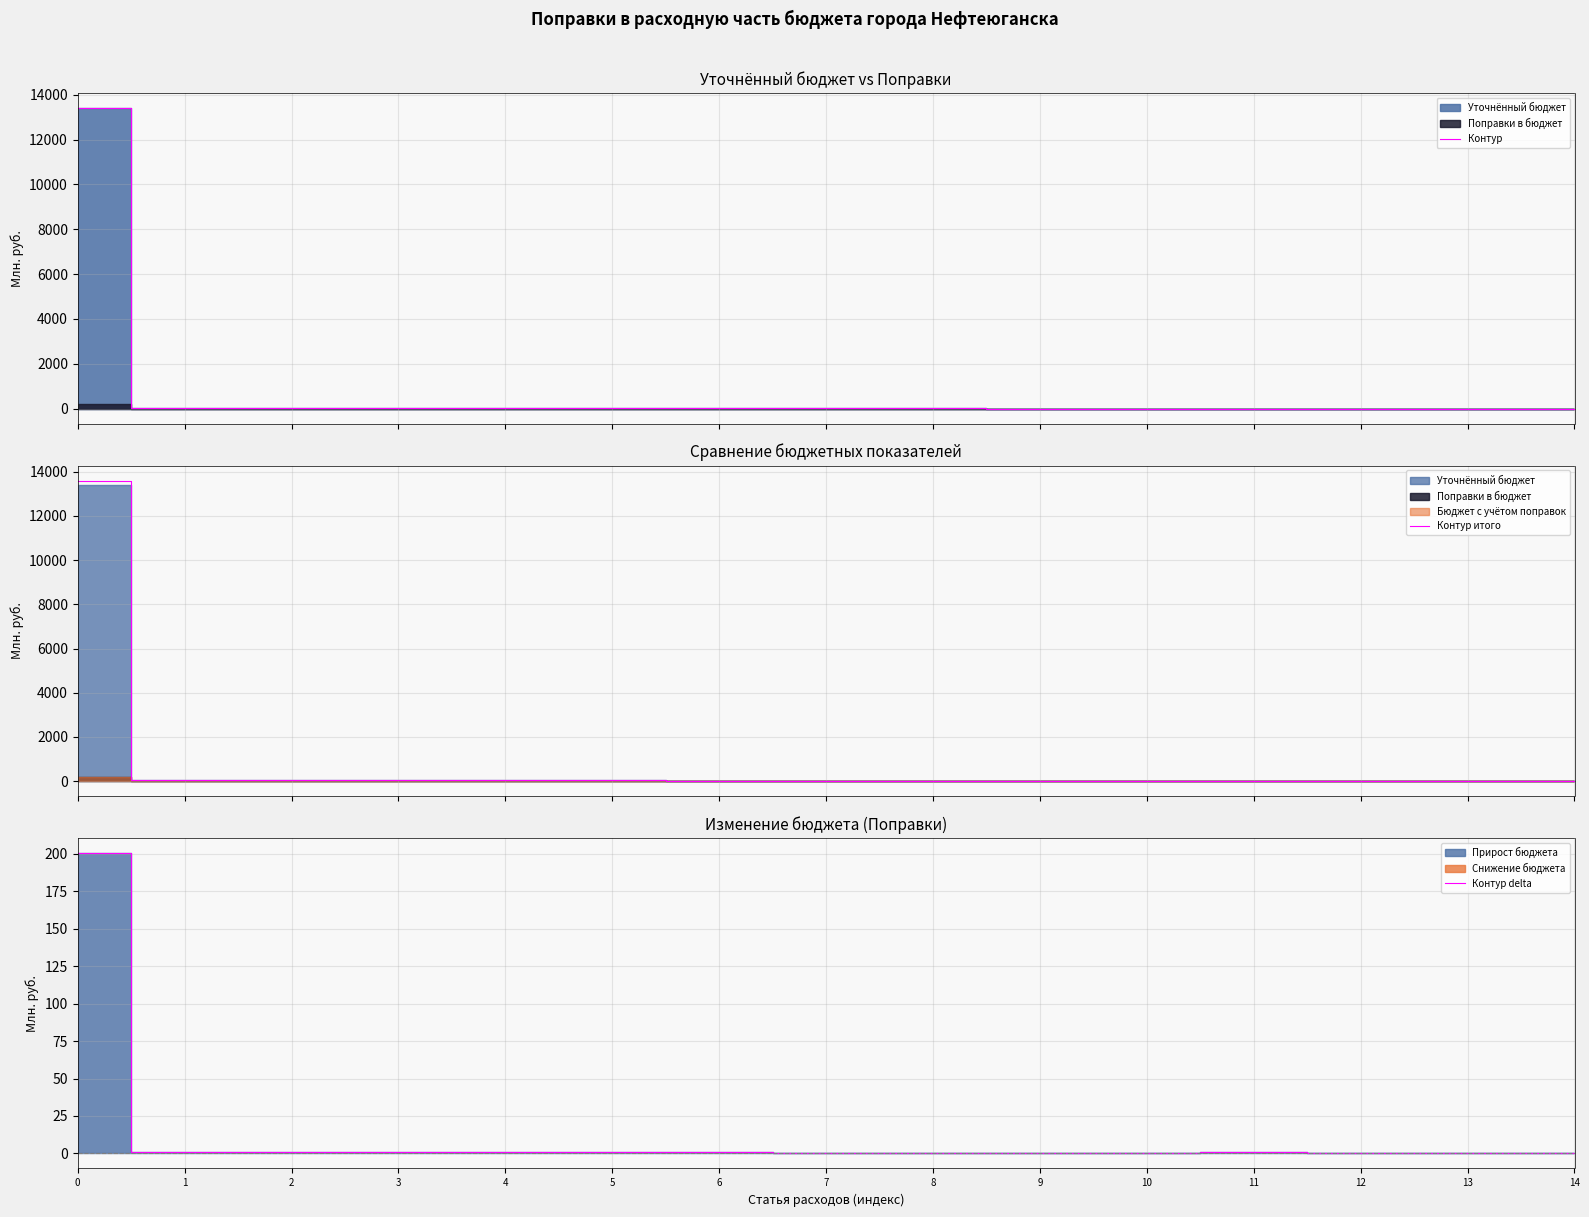

How many interior local peaks does the Контур итого series have?

2